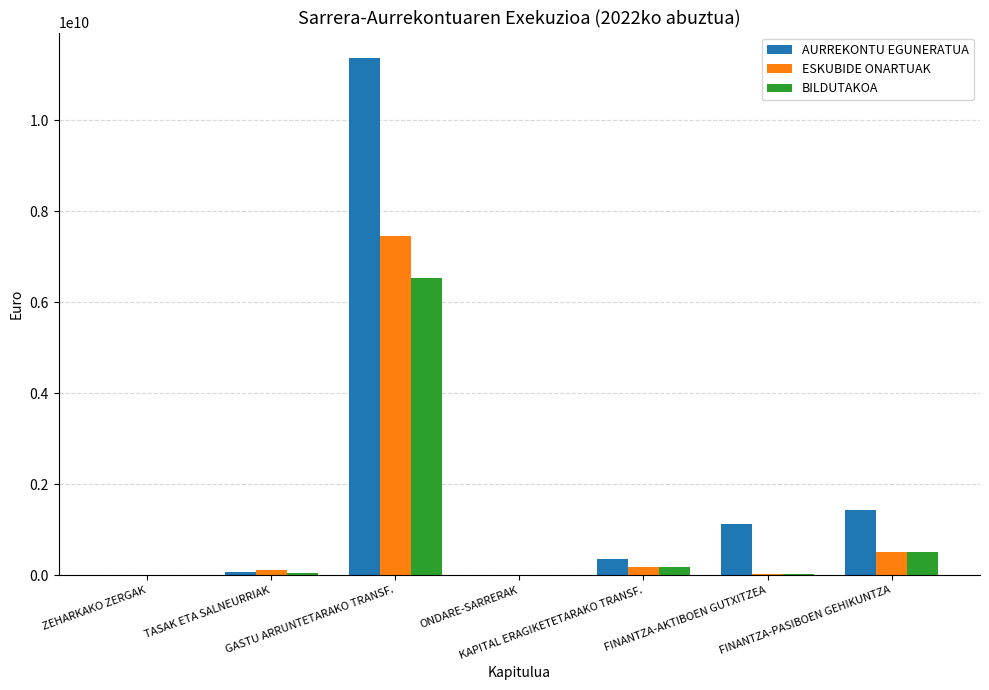

What is the maximum value shown in the chart?

11358573595.7